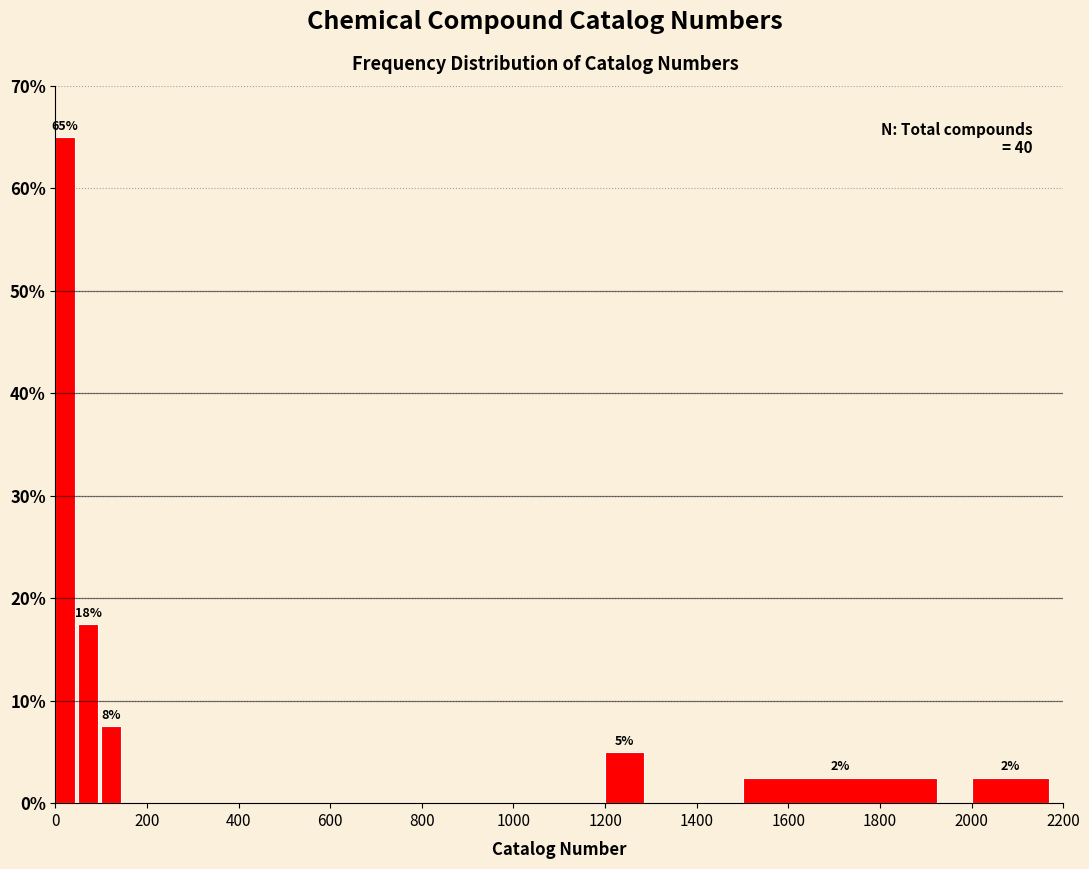

Around what value on the x-axis is the tallest bar? Give the approximate position of its centre, as read against the axis.

20